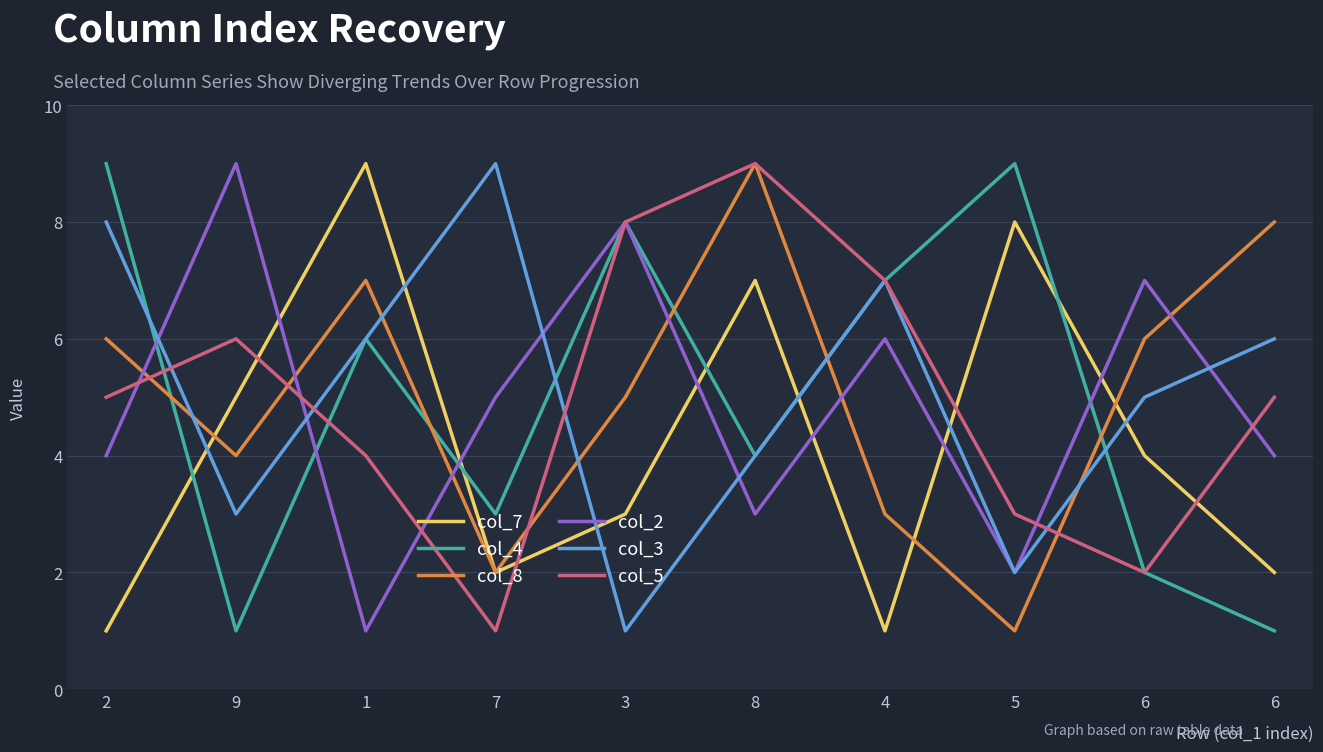

Reading left to right, extract all data points from this chart.

col_7: 1	5	9	2	3	7	1	8	4	2
col_4: 9	1	6	3	8	4	7	9	2	1
col_8: 6	4	7	2	5	9	3	1	6	8
col_2: 4	9	1	5	8	3	6	2	7	4
col_3: 8	3	6	9	1	4	7	2	5	6
col_5: 5	6	4	1	8	9	7	3	2	5